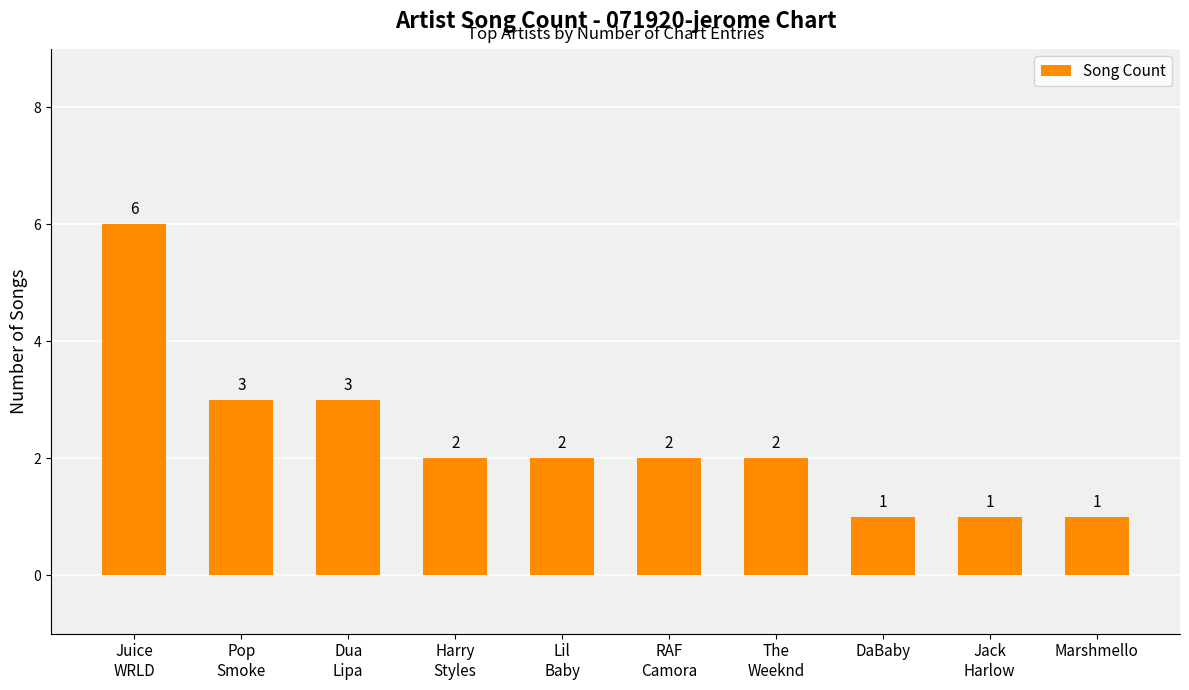

Reading left to right, extract all data points from this chart.

Juice
WRLD=6	Pop
Smoke=3	Dua
Lipa=3	Harry
Styles=2	Lil
Baby=2	RAF
Camora=2	The
Weeknd=2	DaBaby=1	Jack
Harlow=1	Marshmello=1